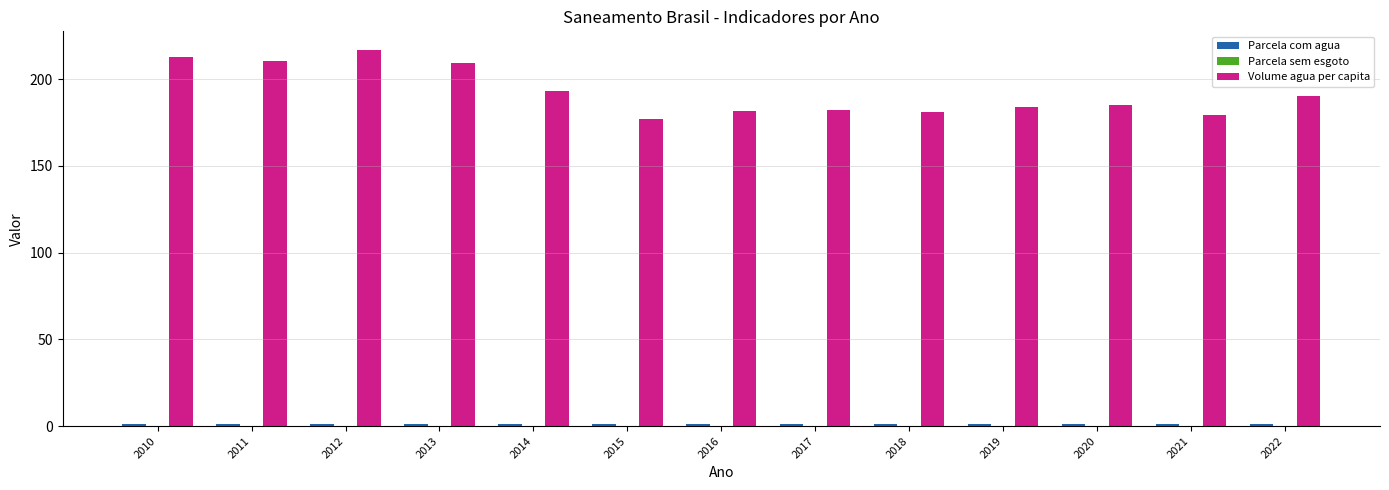

Which series has the largest total across all categories?

Volume agua per capita